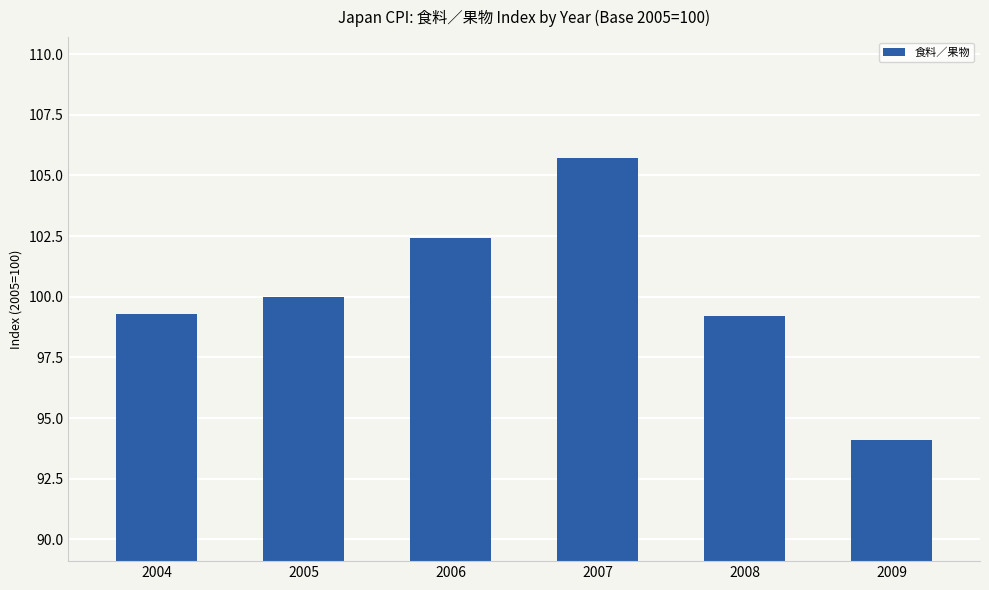

What is the sum of all values?

600.7